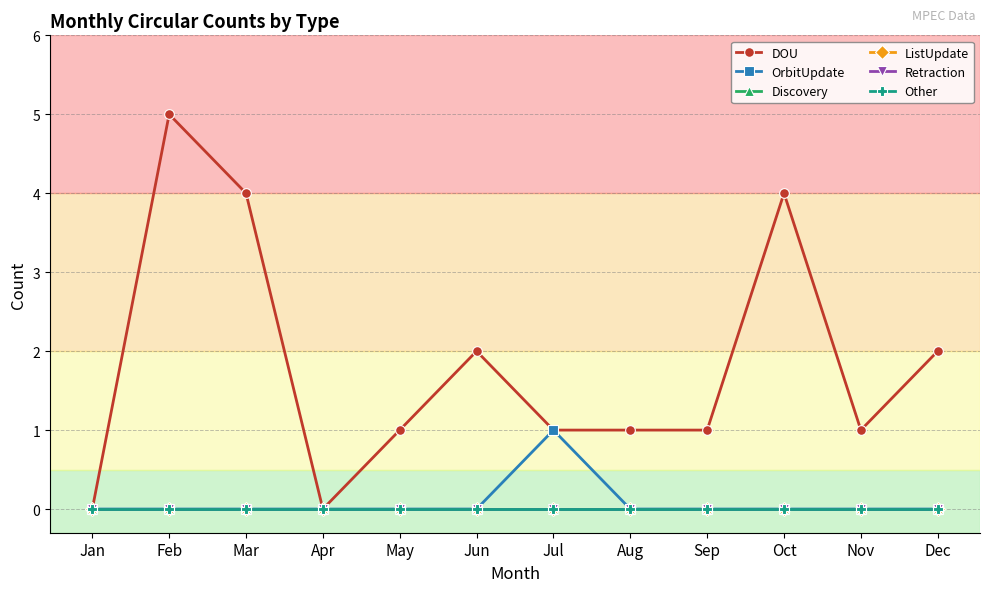

At which category does the chart reach its minimum across all series?

Jan